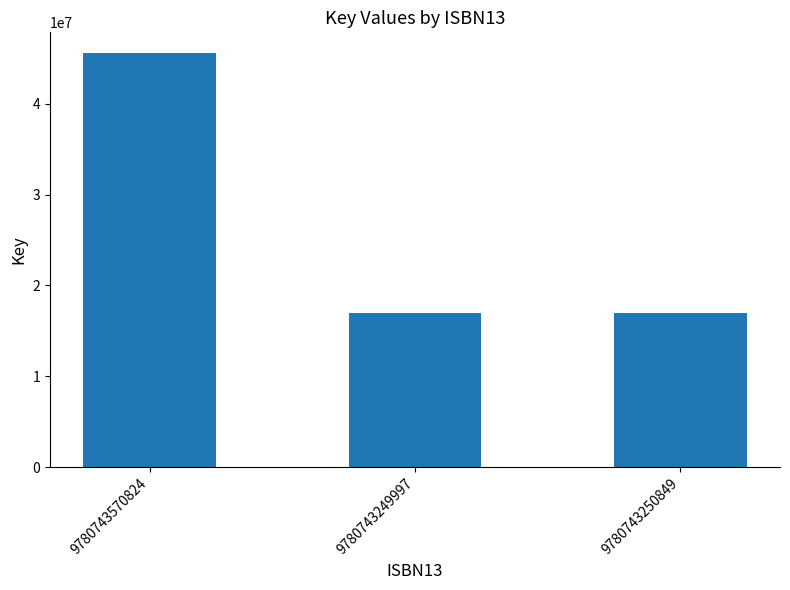

What is the sum of all values?

79509715